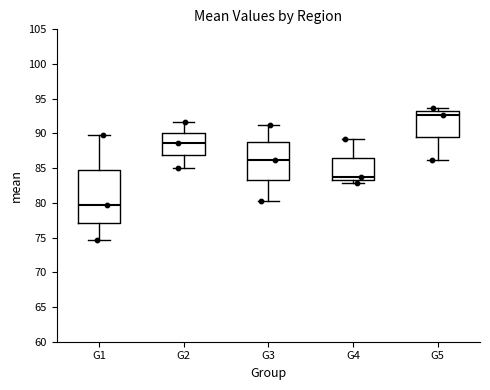

Which box's median line is the highest?

G5